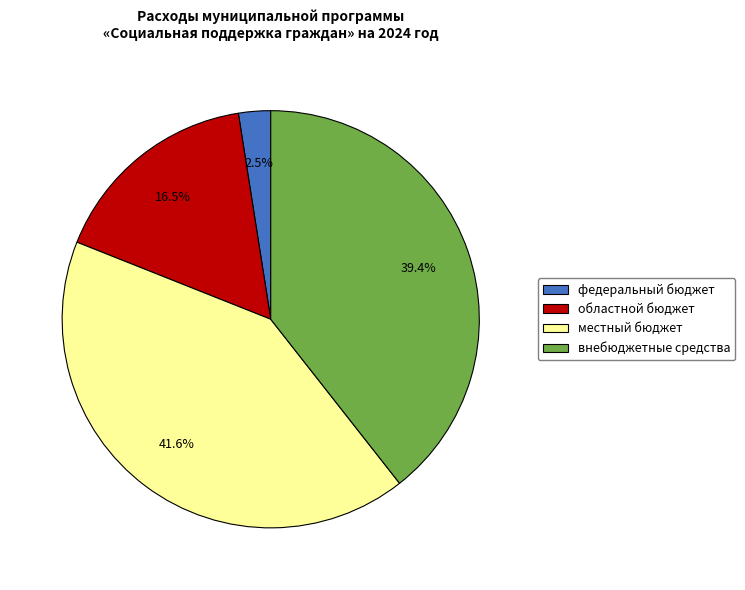

Which slice is the smallest?

федеральный бюджет